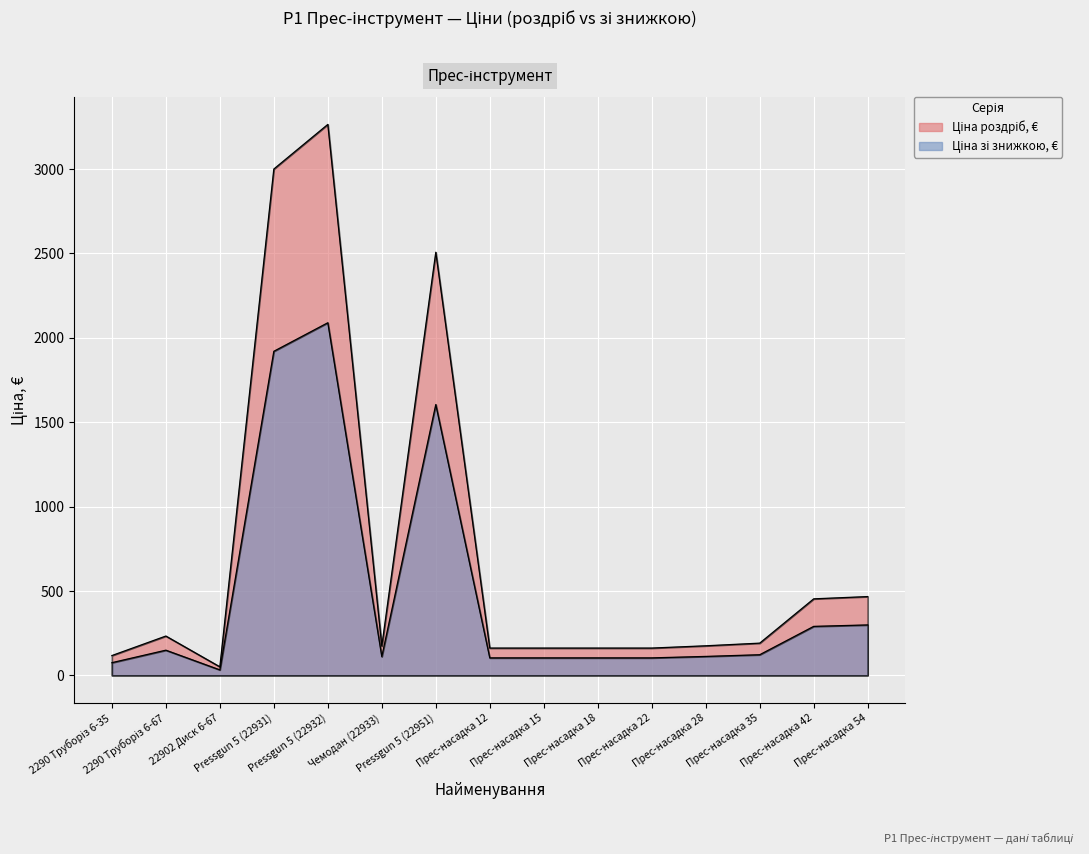

Which category has the highest value in the Ціна роздріб, € series?

Pressgun 5 (22932)